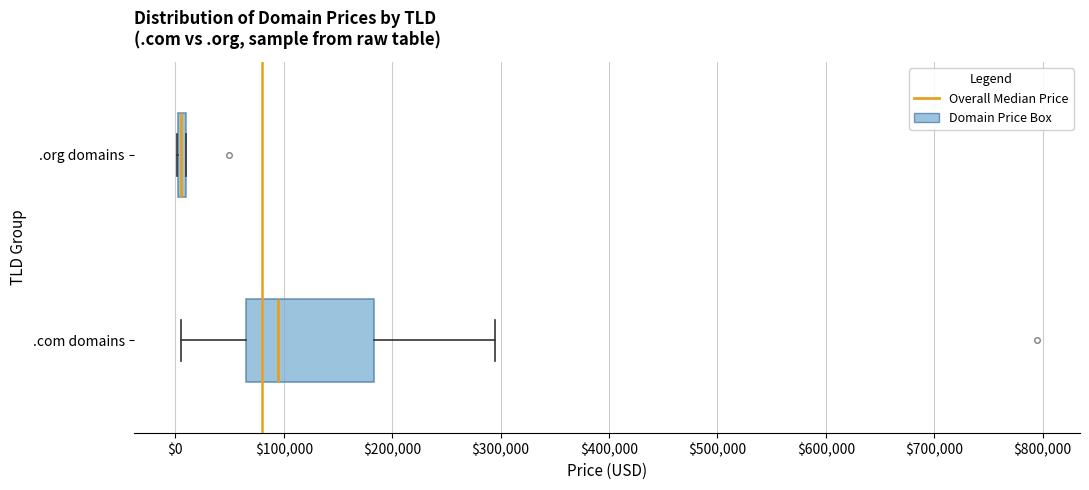

Comparing the boxes themselves (not the whiskers), which one is the widest?

.com domains